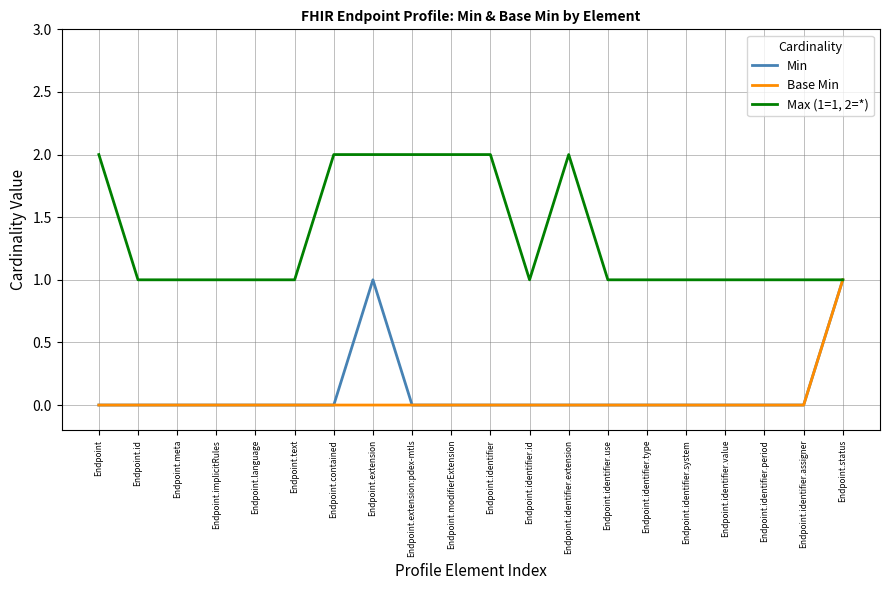

Is the value of Max (1=1, 2=*) at Endpoint.identifier.period greater than the value of Min at Endpoint.language?

Yes